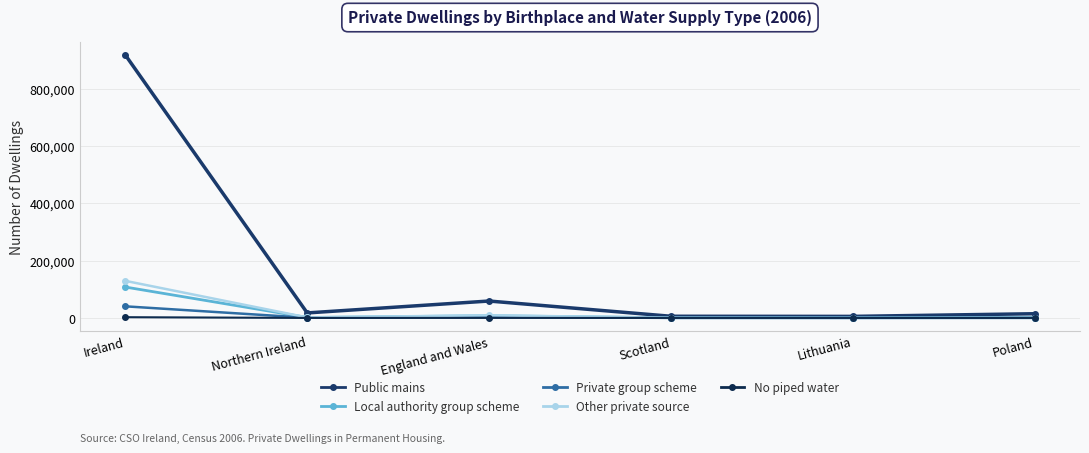

At which label does Public mains first exceed 17515?

Ireland